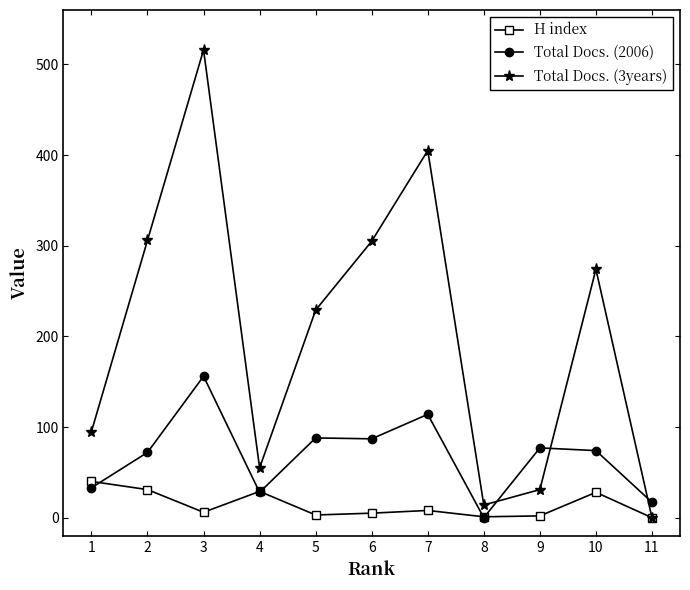

Which series has the largest range (max minus min)?

Total Docs. (3years)